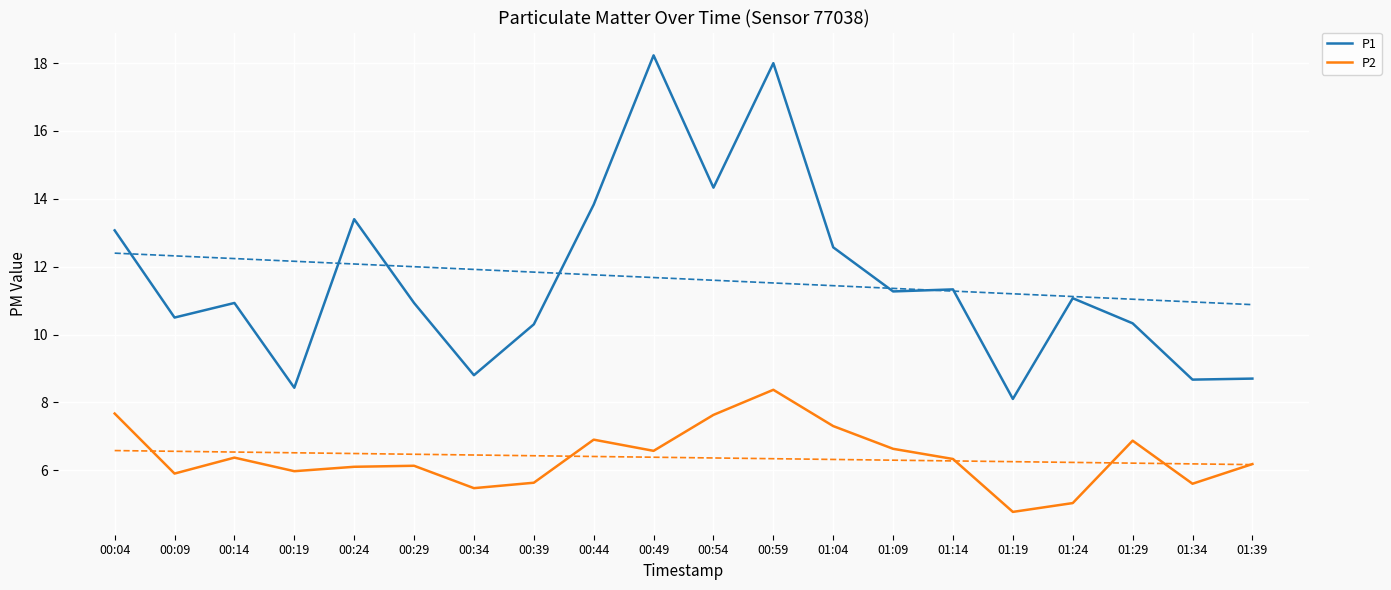

How many categories are shown in the chart?

20